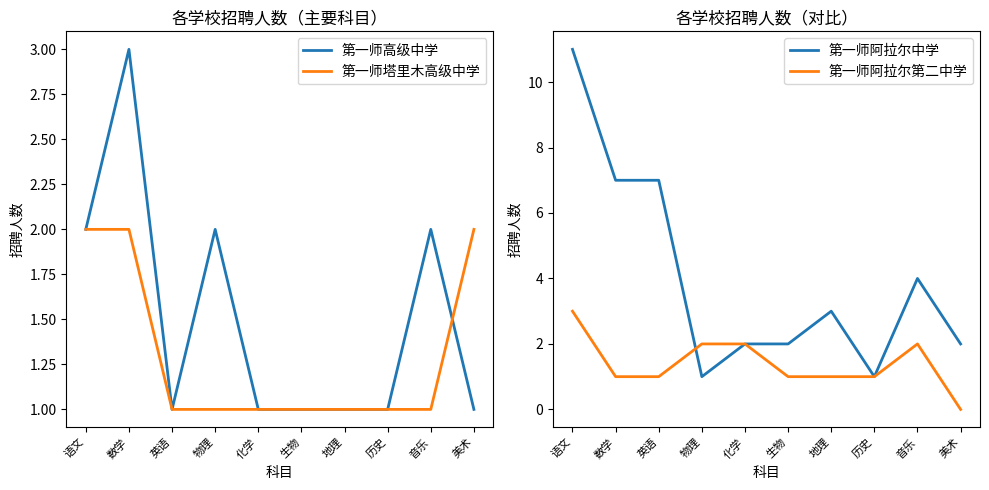

The value of 第一师塔里木高级中学 at 音乐 is 0. True or false?

False